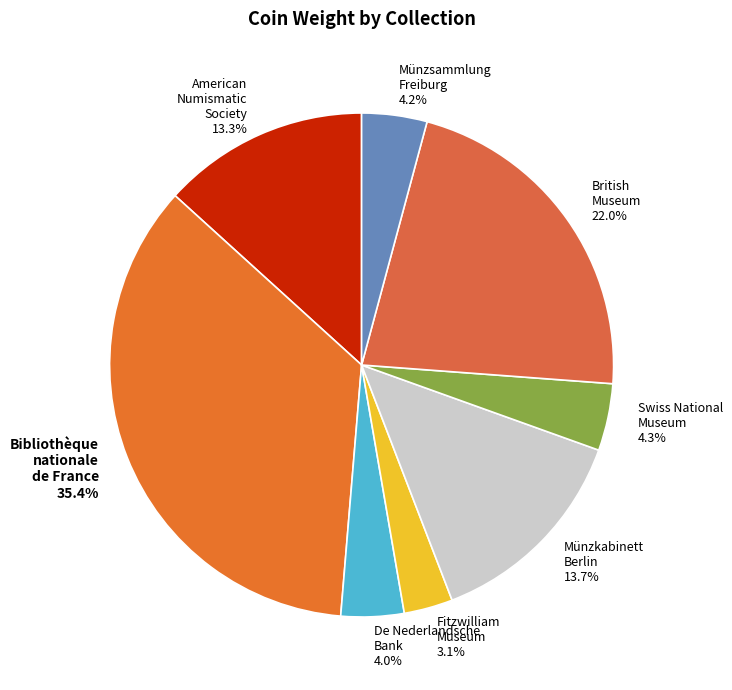

Does any single category account for the majority?

No